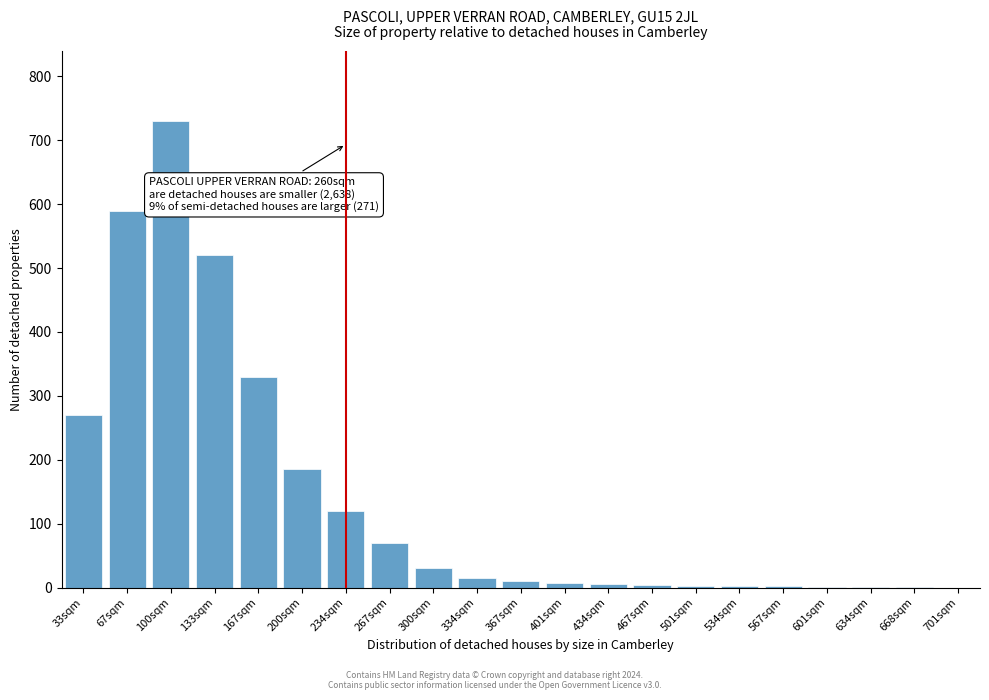

What is the ratio of the value at 167sqm to the value at 67sqm?

0.6